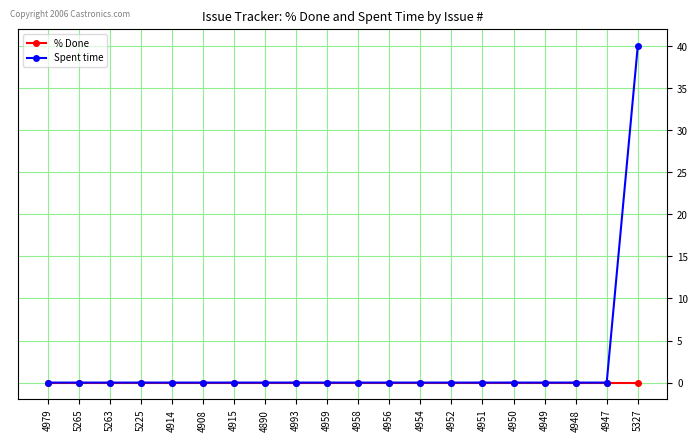

At which label does Spent time reach its peak?

5327